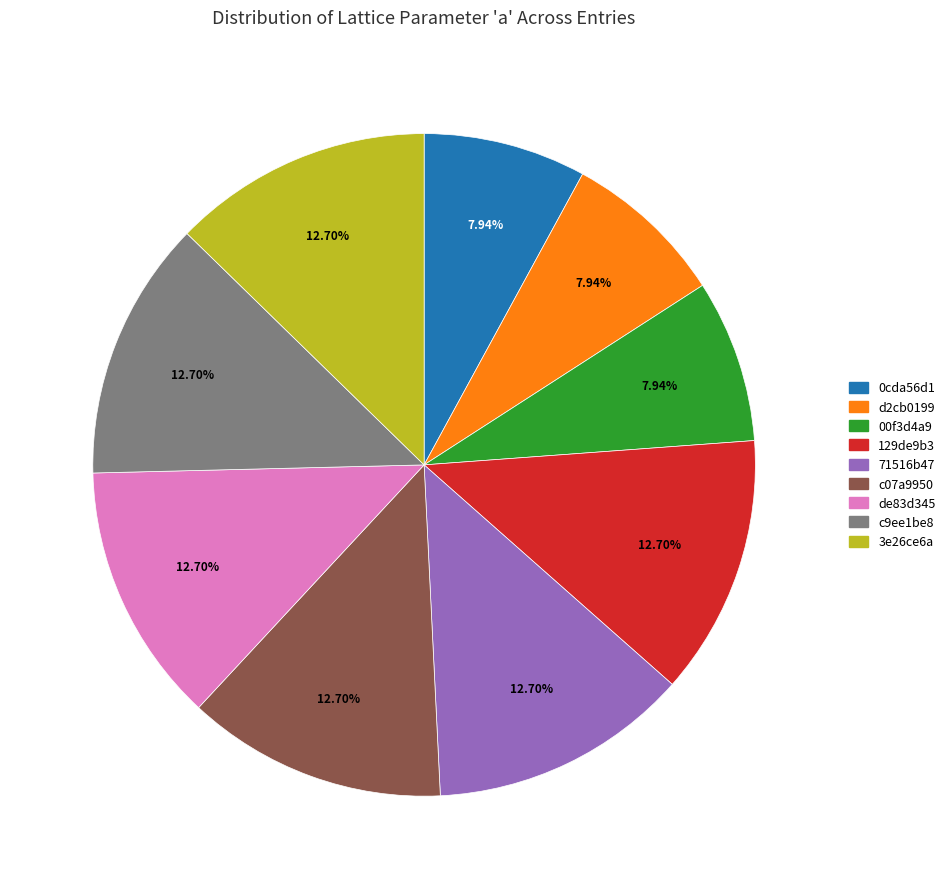

To the nearest percent, what is the combined percentage of 0cda56d1 and de83d345?

21%